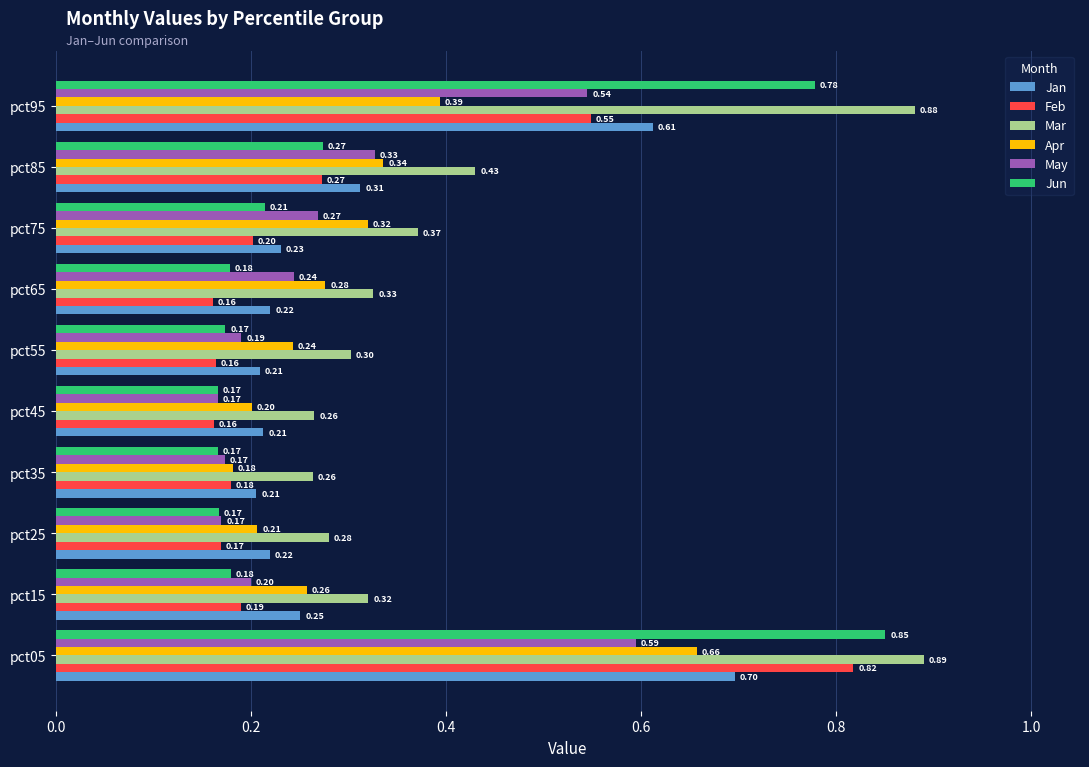

Which series has the largest total across all categories?

Mar